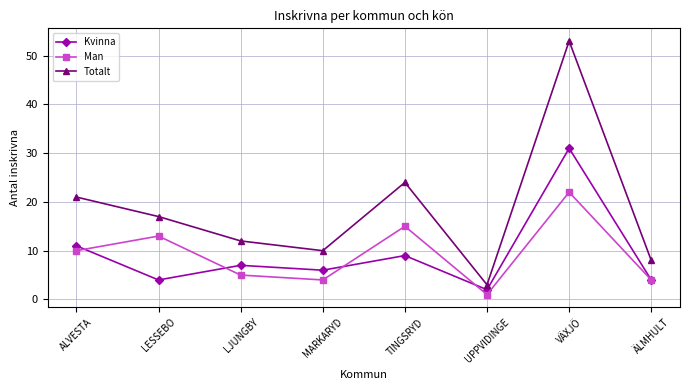

Which series changed the most between LJUNGBY and ÄLMHULT?

Totalt